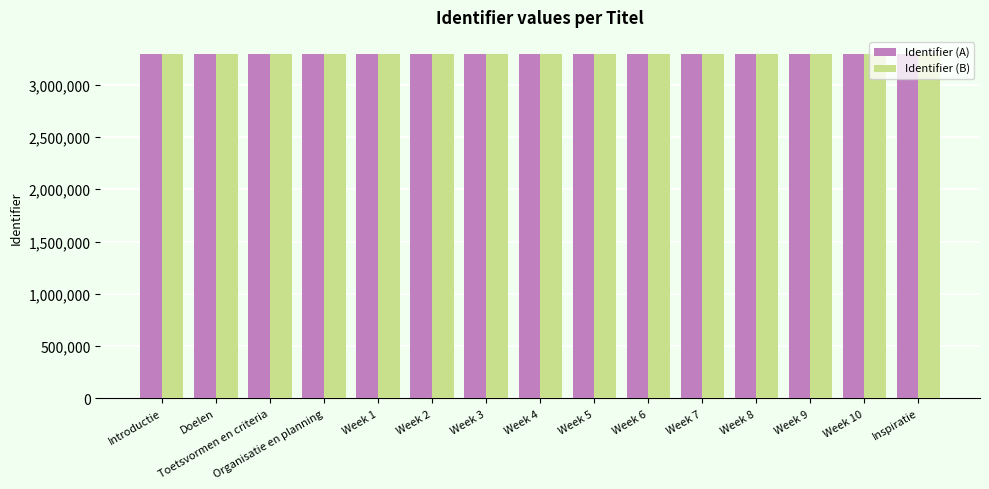

Is it true that Identifier (A) equals 3292372 at Inspiratie?

True